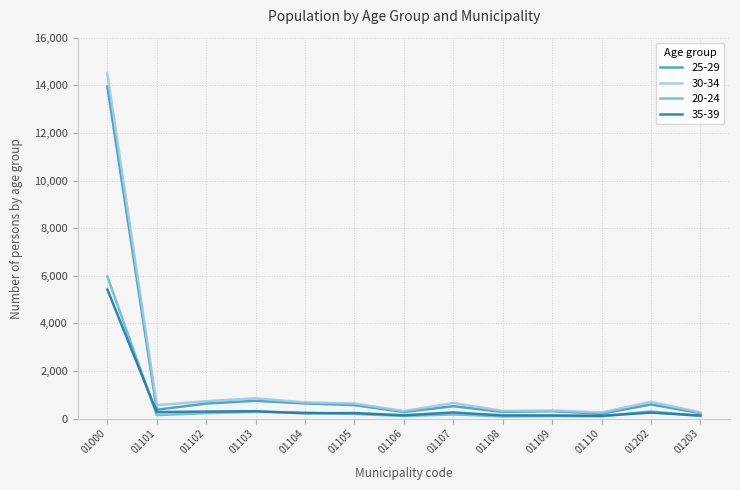

Between 01105 and 01109, which series saw the biggest shift?

30-34